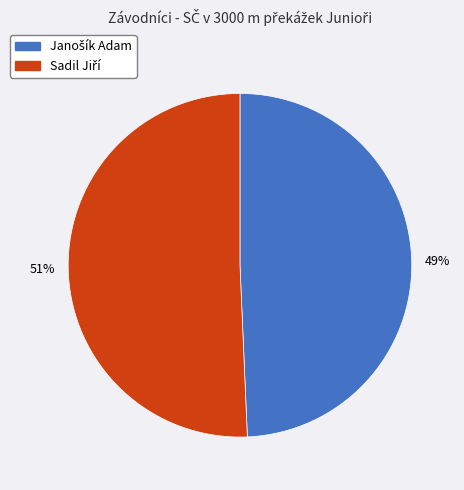

To the nearest percent, what is the average slice percentage?

50%